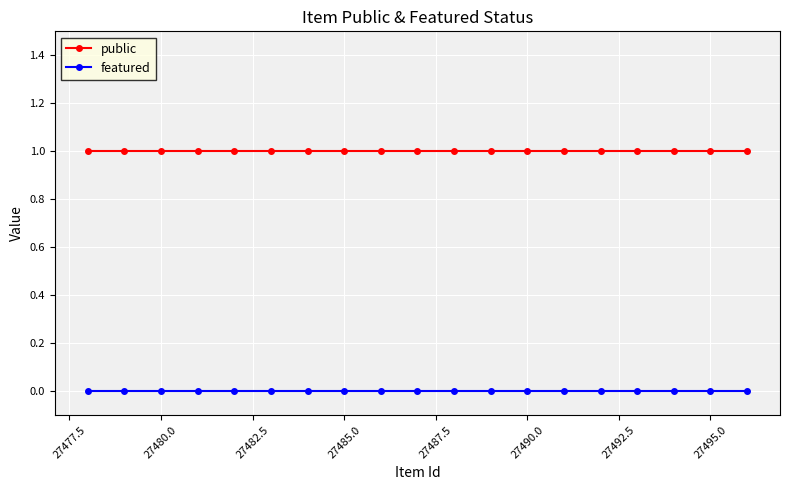

What is the lowest value of the public series?

1